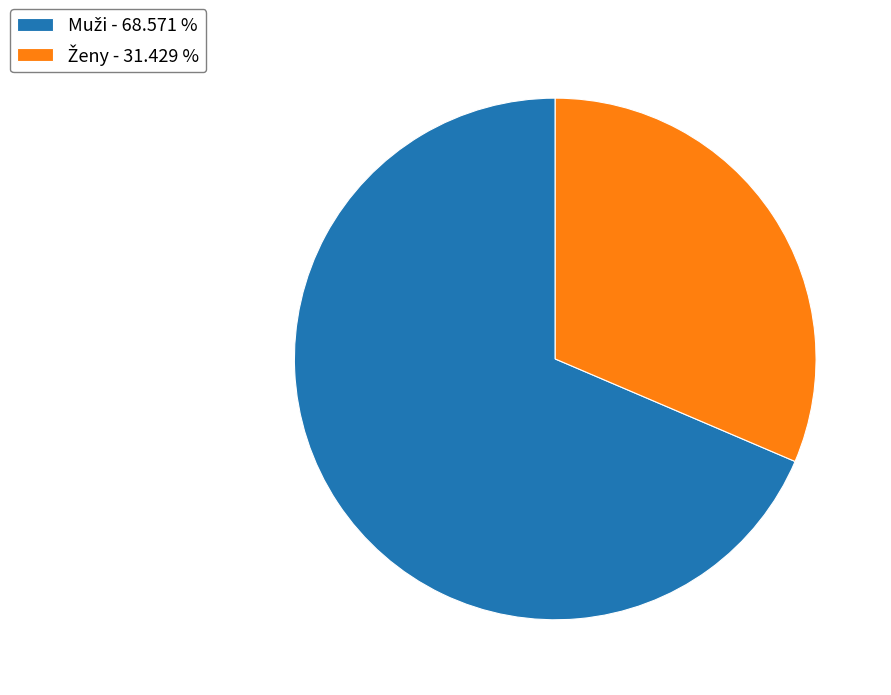

Does any single category account for the majority?

Yes